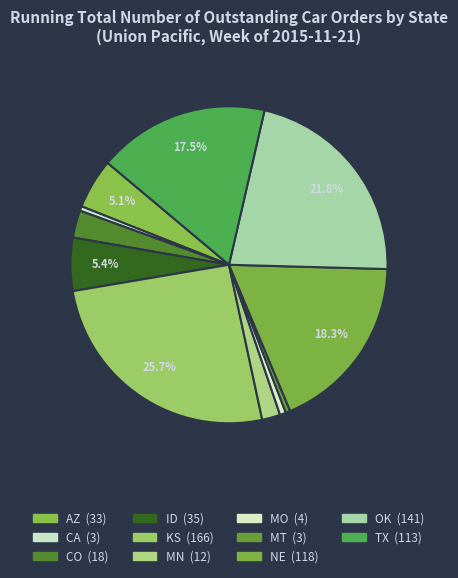

What is the change in value from KS to NE?

-48